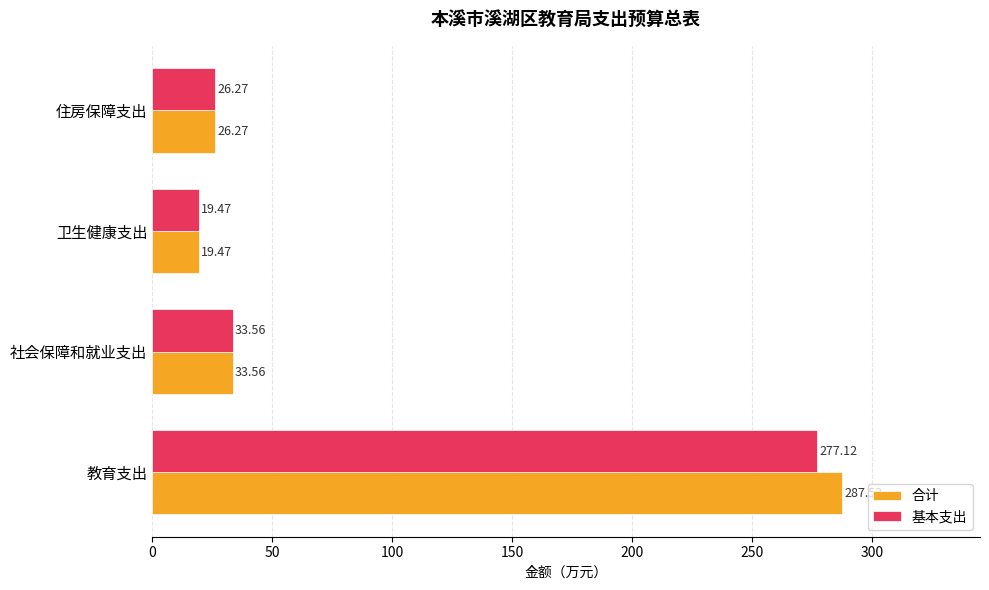

Between 教育支出 and 住房保障支出, which series saw the biggest shift?

合计